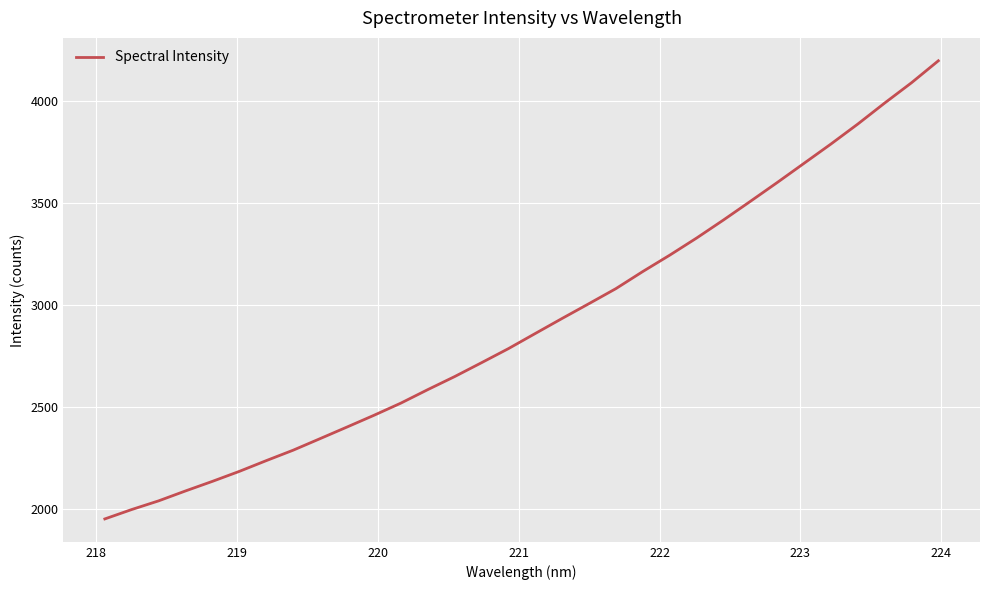

What is the greatest value displayed?

4199.5